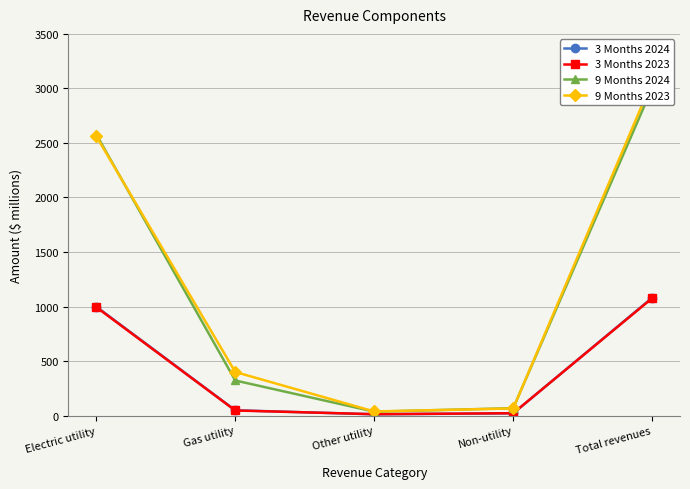

Does the chart have visible grid lines?

Yes